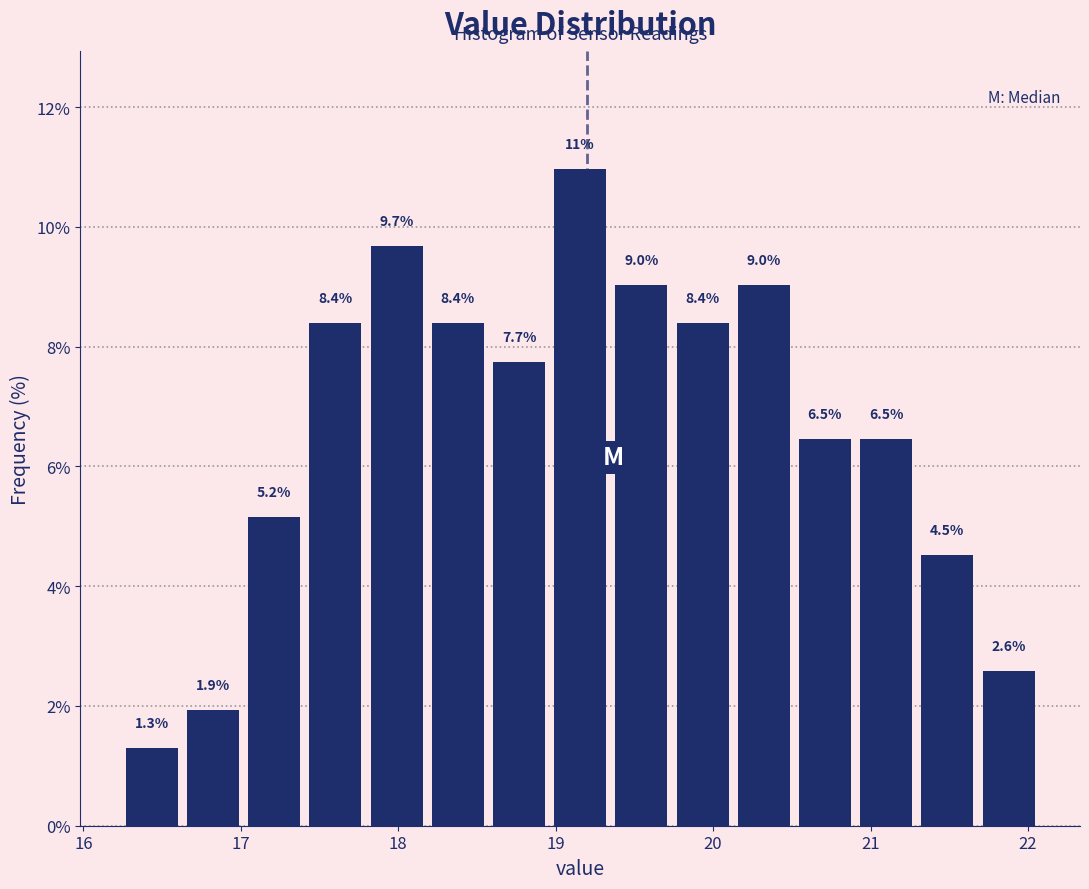

Read against the x-axis, roughly where is the centre of the tallest bar?

19.2